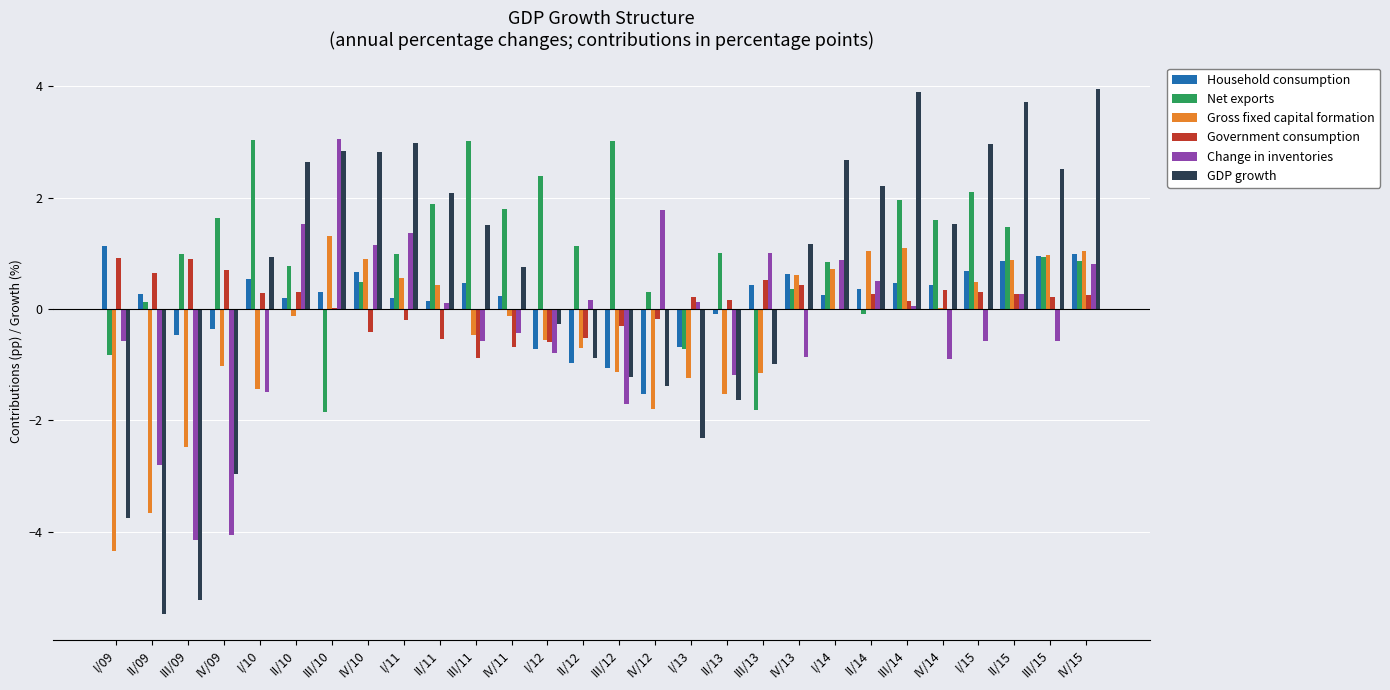

What value does the Household consumption series have at II/10?

0.2